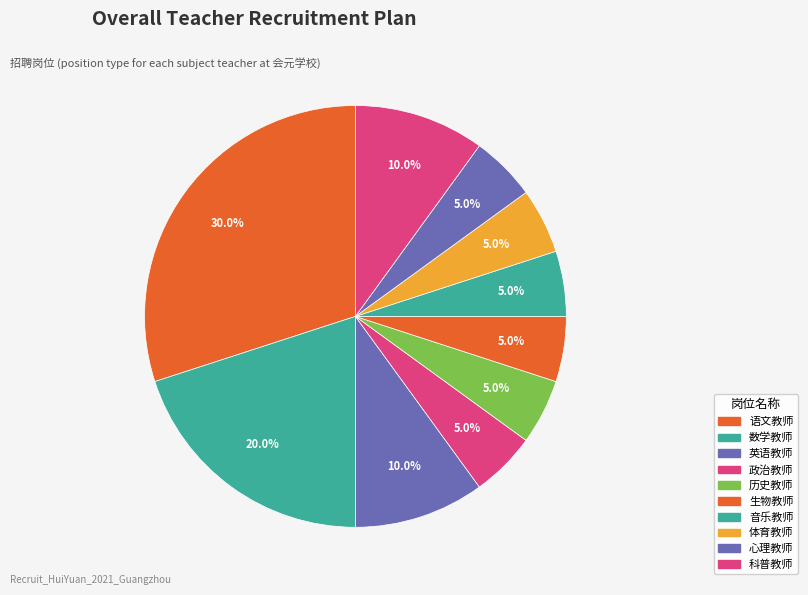

How many segments does this pie chart have?

10